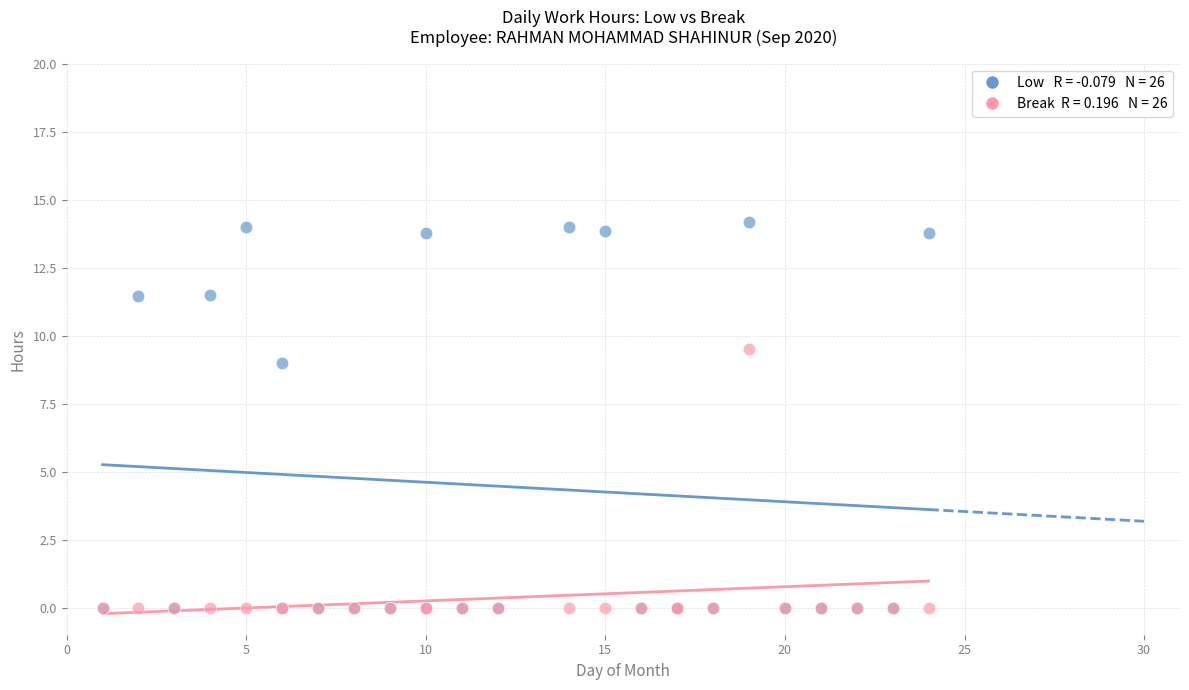

Across all series, what Y value is closest to 7?

9.0